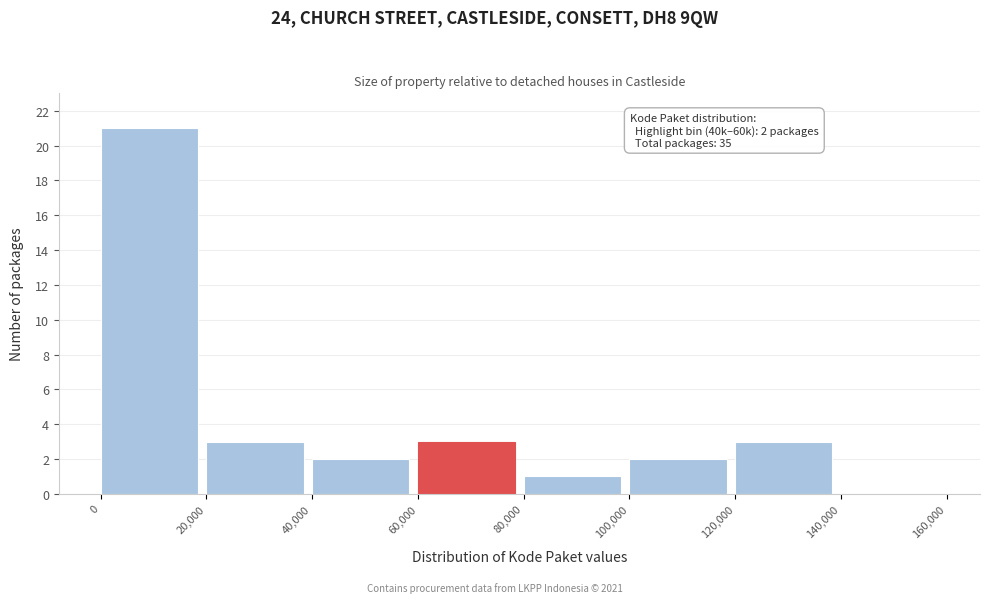

Which range on the x-axis has the tallest bar?

0 to 20,000